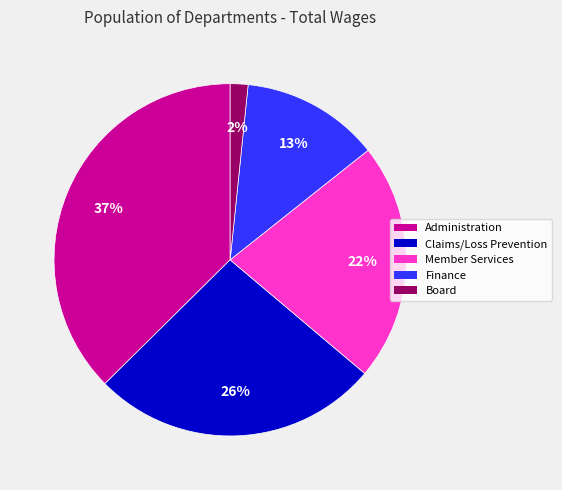

Which category has the smallest portion of the pie?

Board